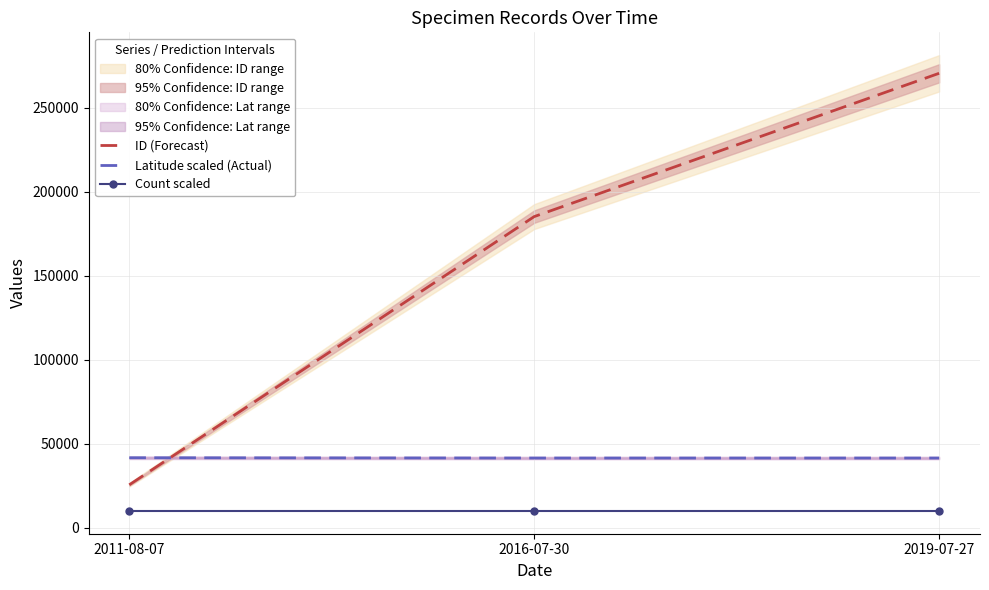

What is the maximum value for ID (Forecast)?

270468.0